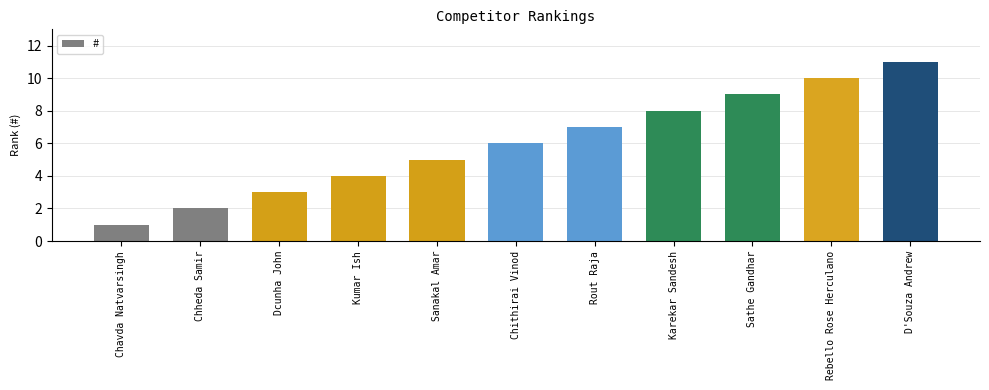

What is the value of the 5th bar from the left?

5